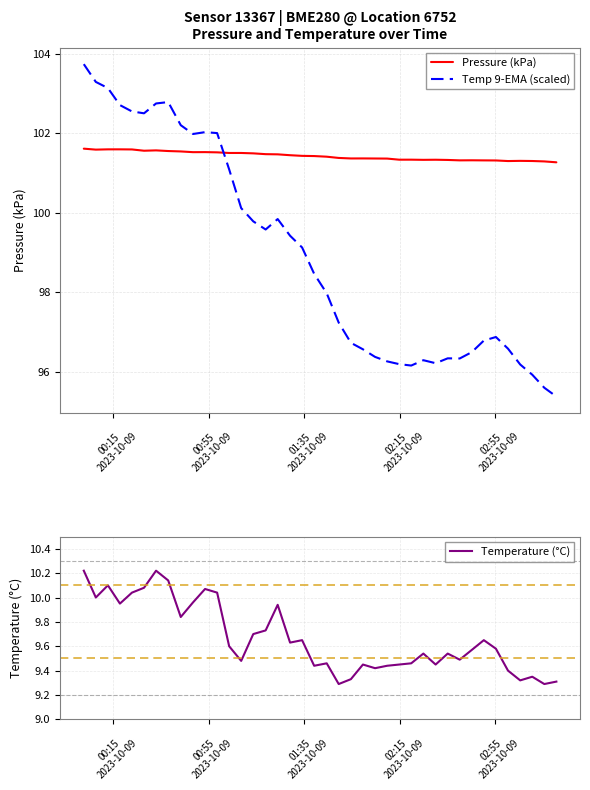

What is the maximum value for Pressure (kPa)?

101.6